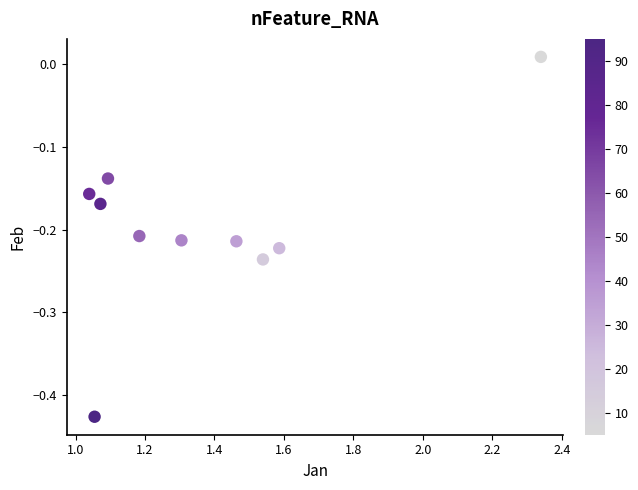

What is the range of X values (max minus min)?

1.3